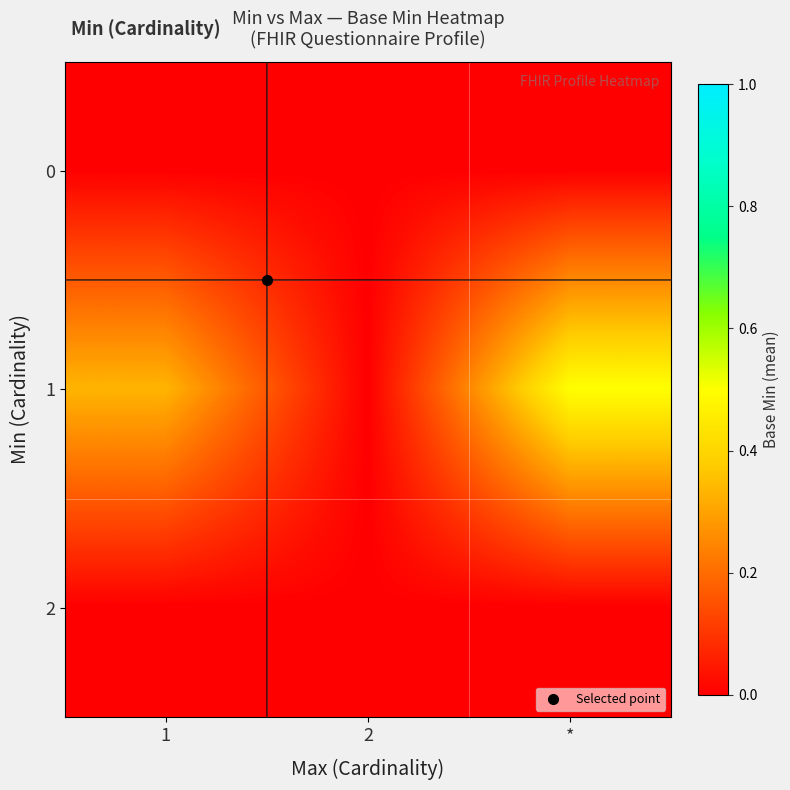

At 1, list the series in order from smallest to largest.

row_0, row_2, row_1